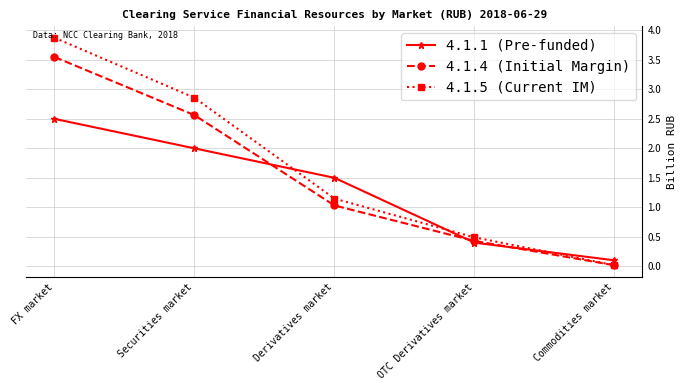

What is the maximum value for 4.1.5 (Current IM)?

3.9